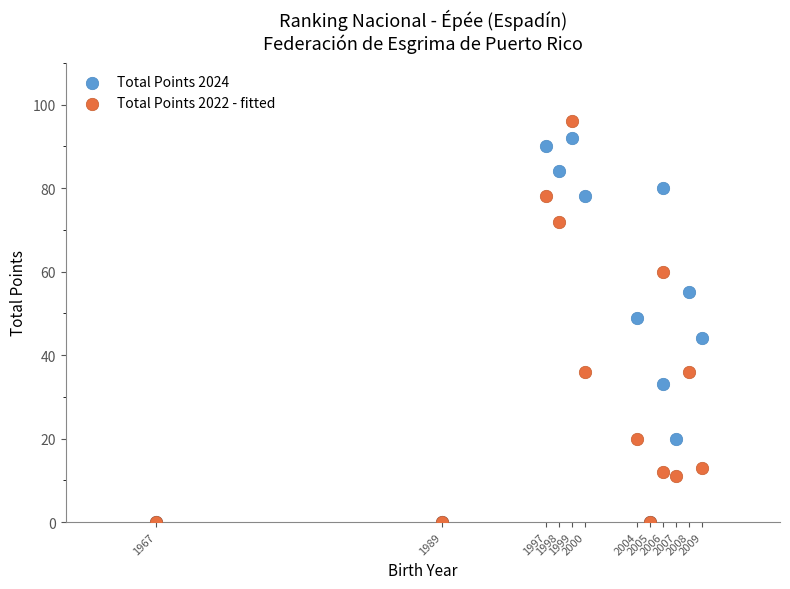

Which series has the widest spread of Y values?

Total Points 2022 - fitted